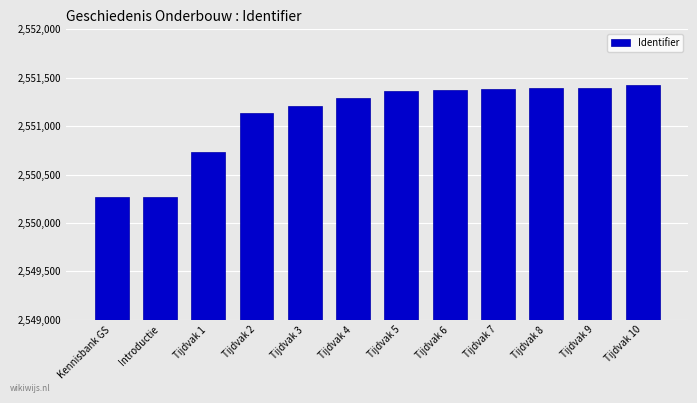

How many bars are there in total?

12